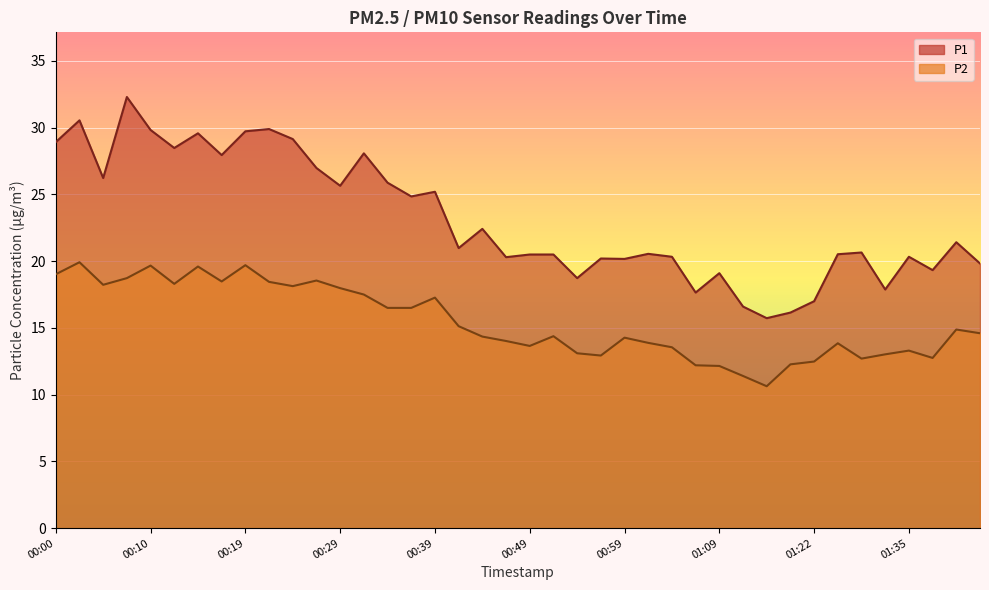

At which label does P2 first exceed 14?

00:00